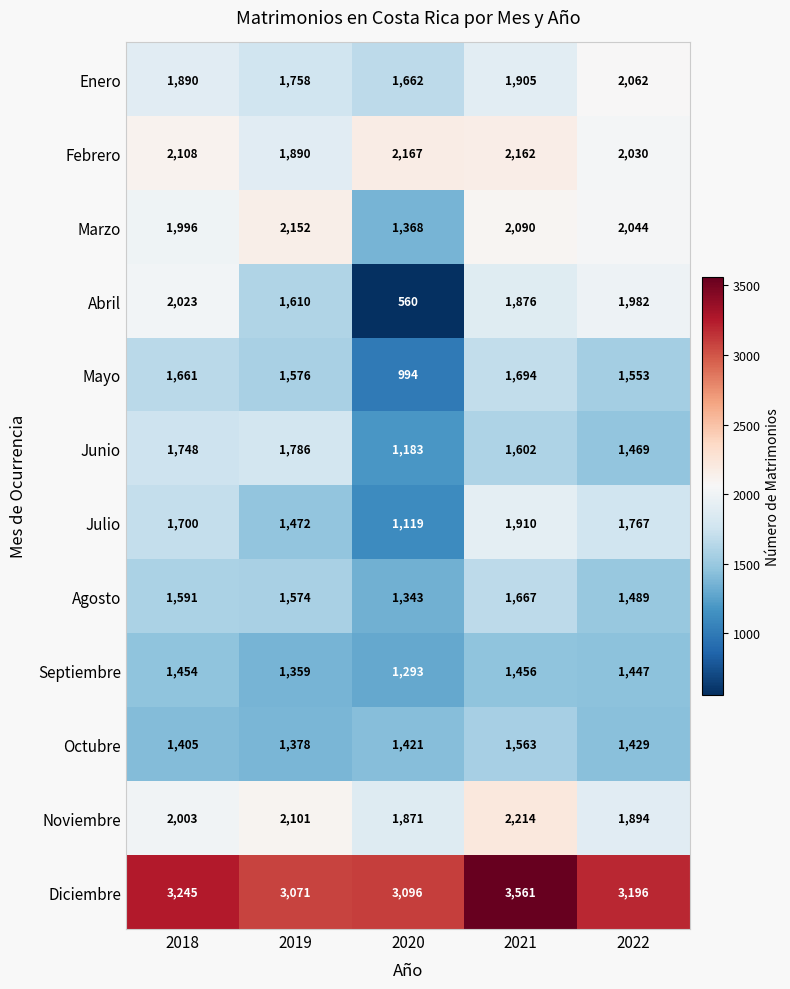

What is the difference between the Octubre values at 2021 and 2019?

185